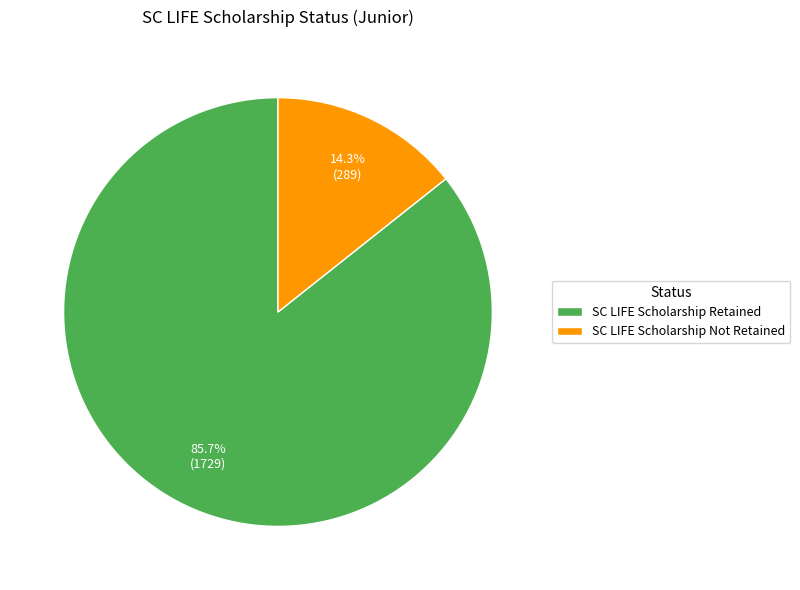

Rank the categories by value from lowest to highest.

SC LIFE Scholarship Not Retained, SC LIFE Scholarship Retained